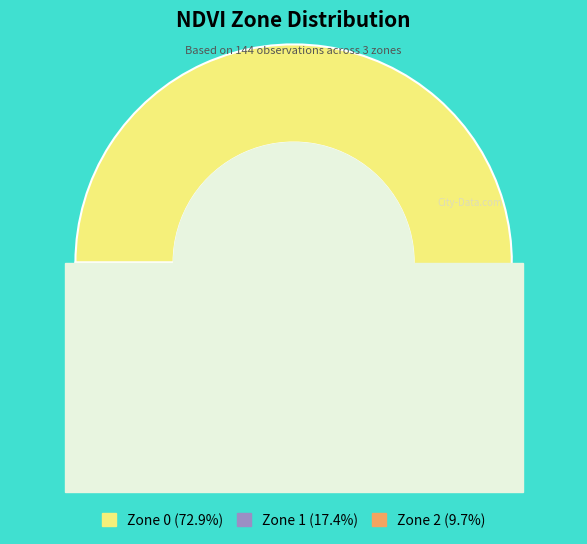

Do Zone 0 and Zone 2 together represent more than half of the pie?

Yes